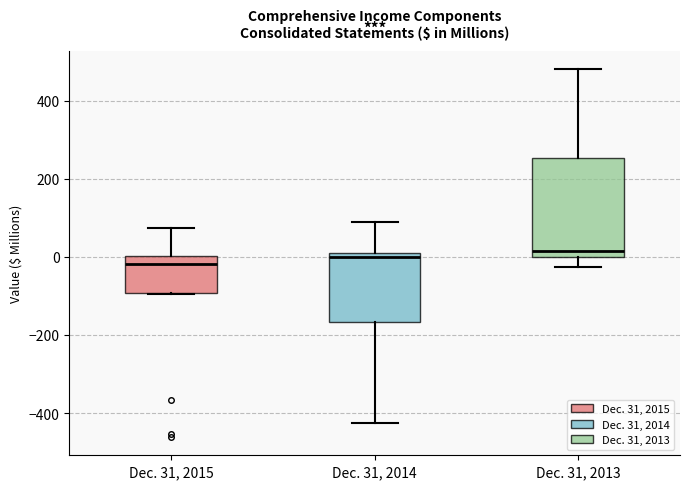

Comparing the boxes themselves (not the whiskers), which one is the tallest?

Dec. 31, 2013